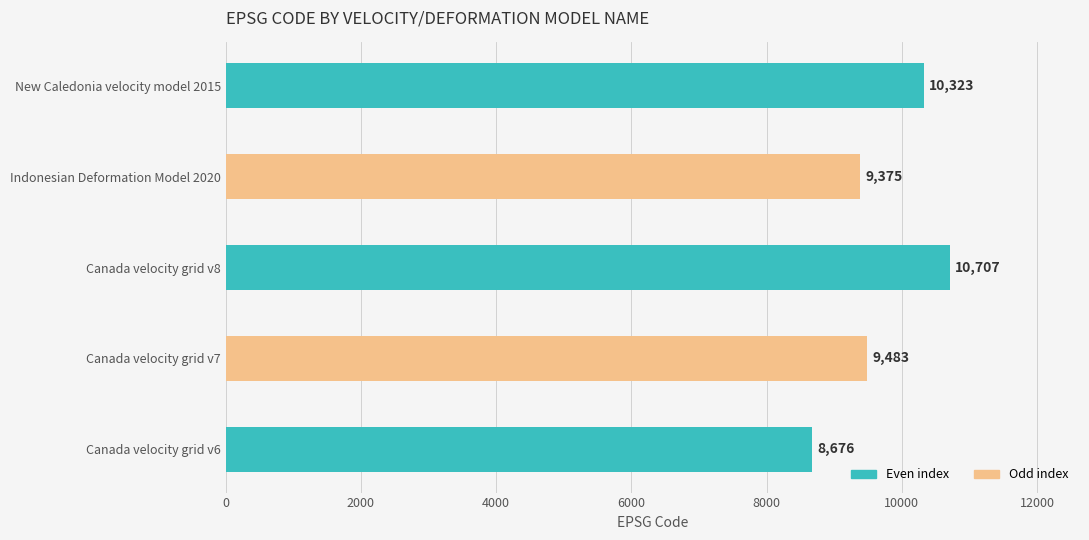

What is the difference between the values at Canada velocity grid v7 and Canada velocity grid v6?

807